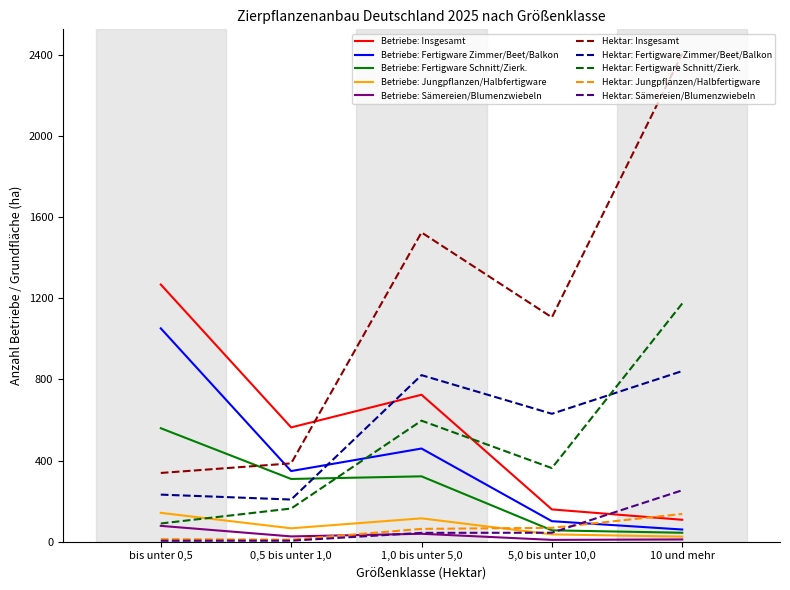

The value of Betriebe: Fertigware Zimmer/Beet/Balkon at bis unter 0,5 is 1051.0. True or false?

True